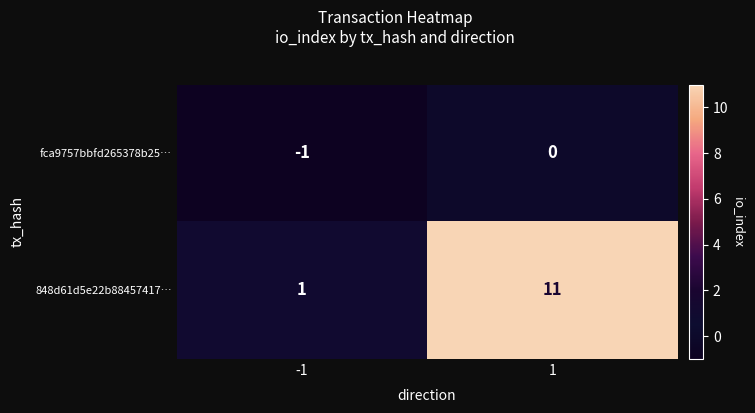

Reading right to left, transcribe all the data shown in this chart.

fca9757bbfd265378b25…: 0	-1
848d61d5e22b88457417…: 11	1